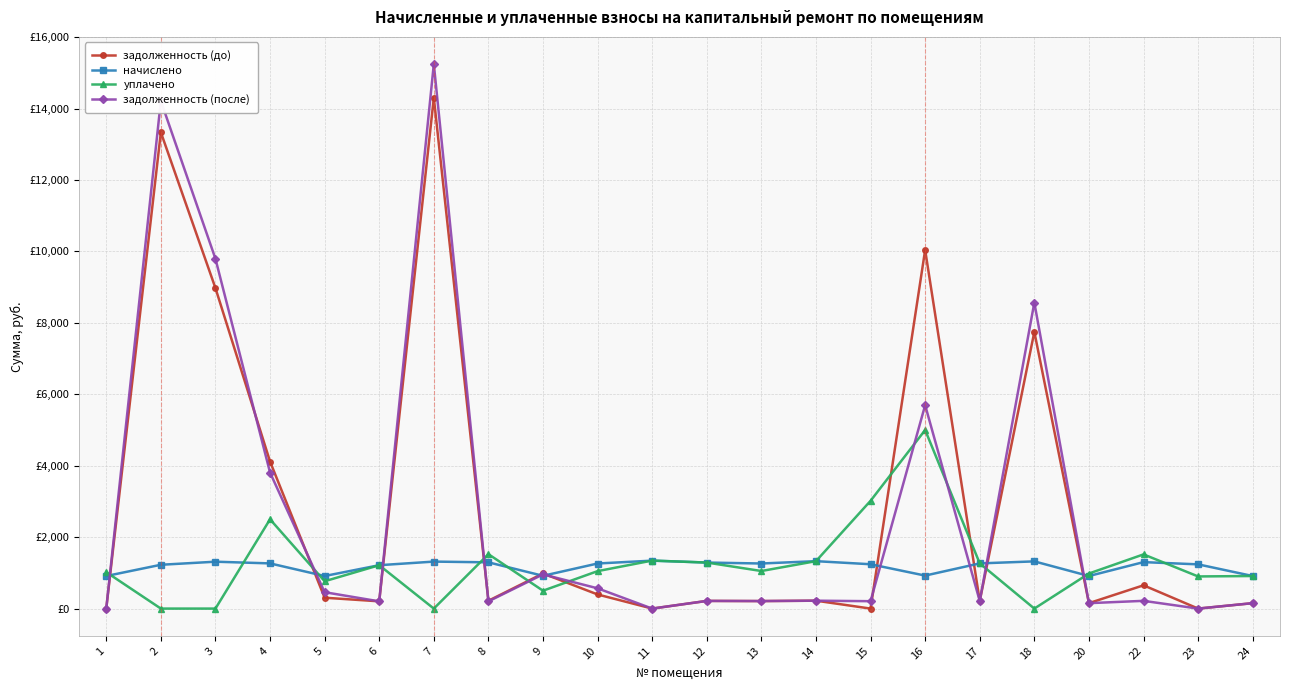

Which category has the highest value in the уплачено series?

16